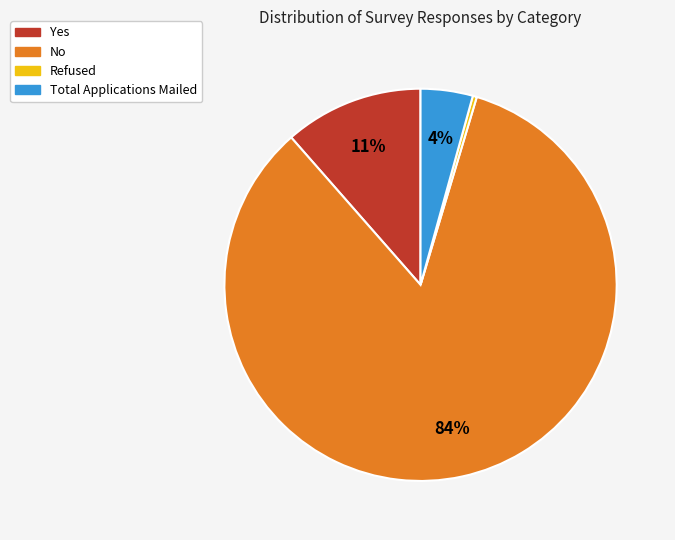

Is there any slice that represents more than half of the pie?

Yes